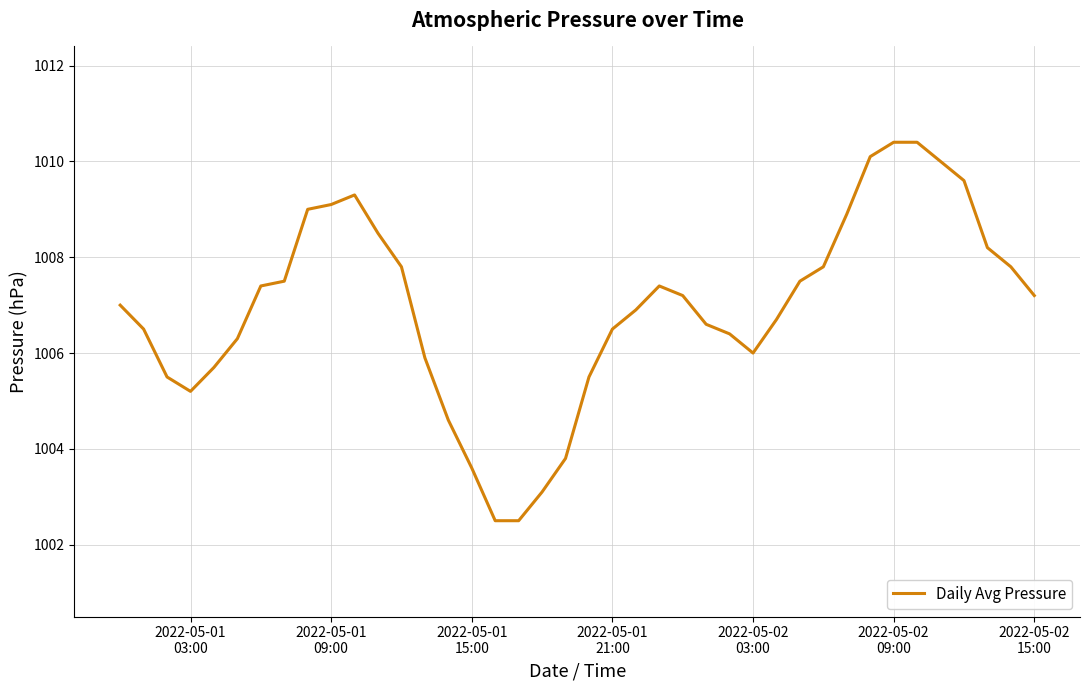

What is the greatest value displayed?

1010.4